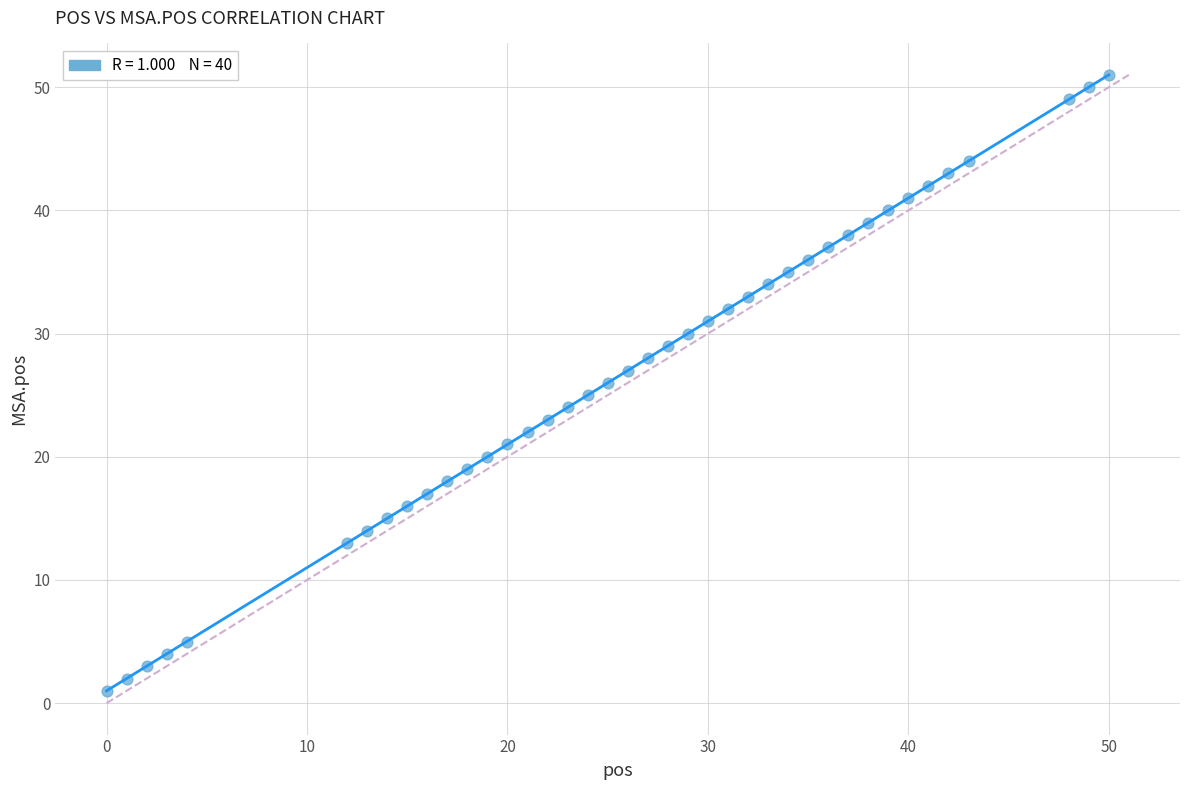

What is the range of Y values (max minus min)?

50